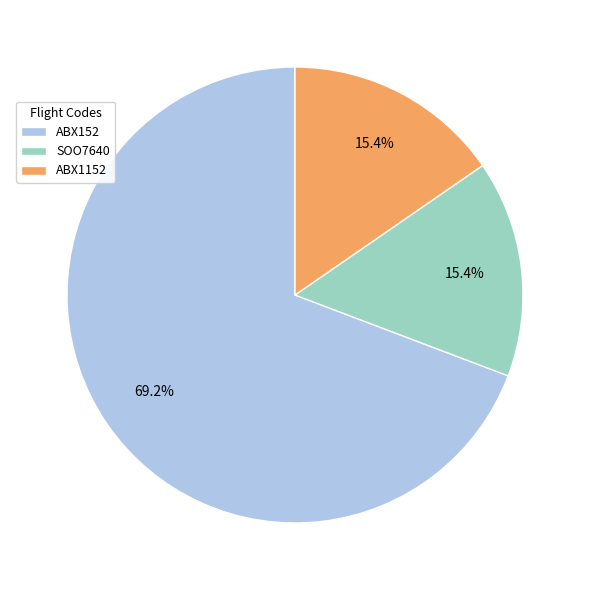

To the nearest percent, what percentage of the pie is ABX1152?

15%